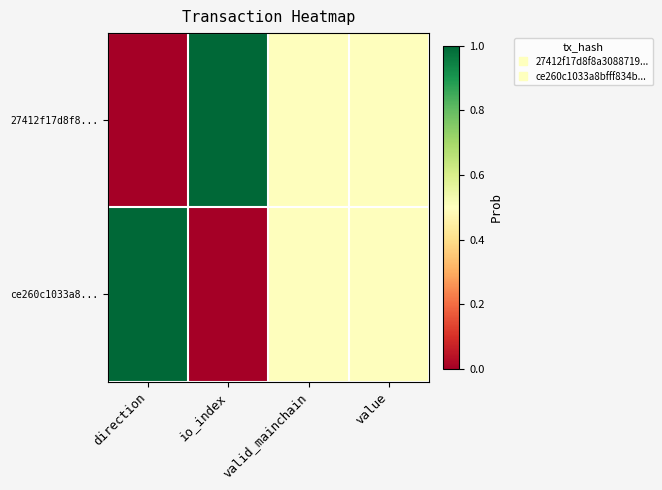

Which label corresponds to the largest value in the chart?

io_index